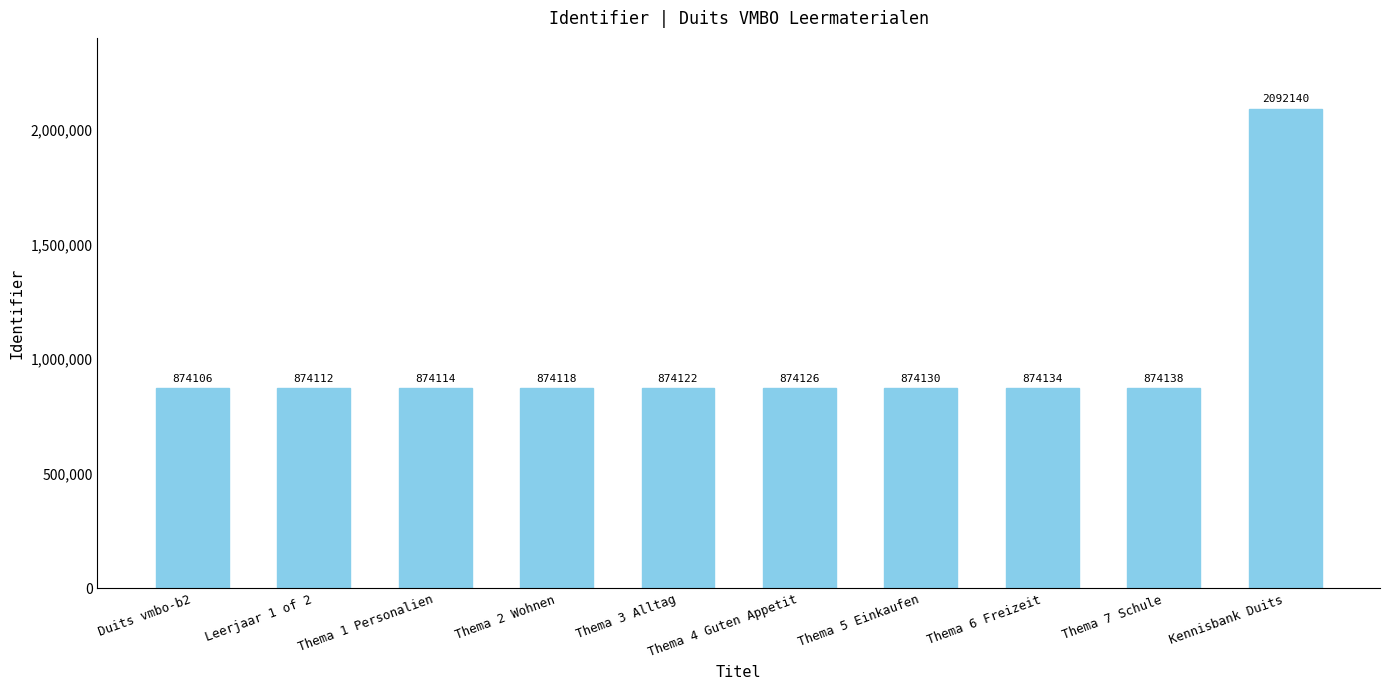

Rank the categories by value from lowest to highest.

Duits vmbo-b2, Leerjaar 1 of 2, Thema 1 Personalien, Thema 2 Wohnen, Thema 3 Alltag, Thema 4 Guten Appetit, Thema 5 Einkaufen, Thema 6 Freizeit, Thema 7 Schule, Kennisbank Duits